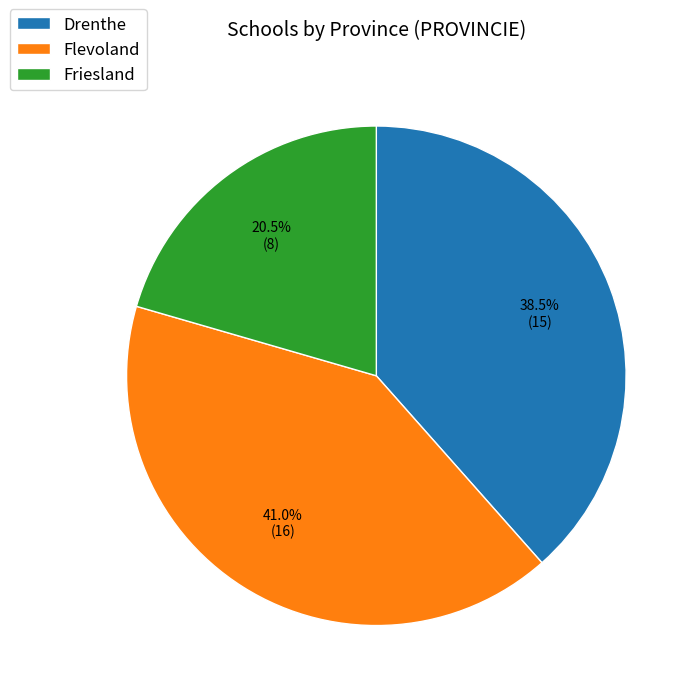

Approximately how many times larger is the value at Friesland compared to Drenthe?

0.5